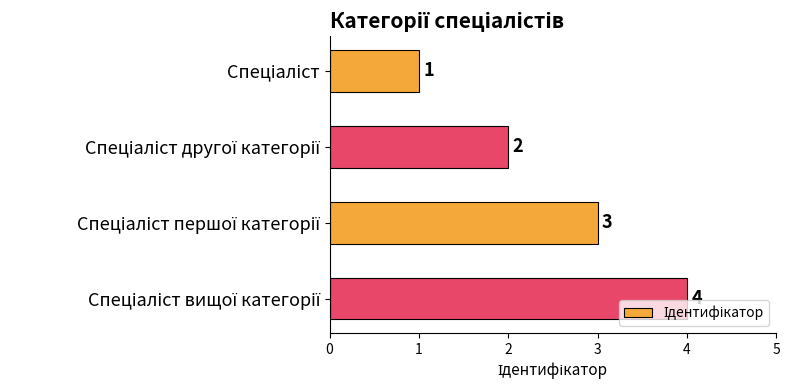

What is the smallest value displayed?

1